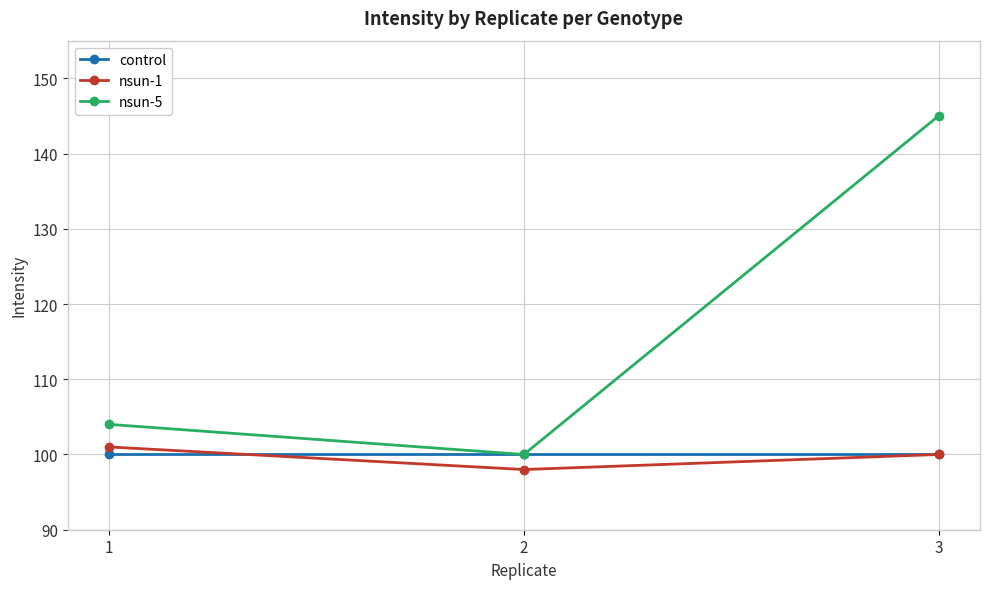

Reading right to left, extract all data points from this chart.

control: 3=100	2=100	1=100
nsun-1: 3=100	2=98	1=101
nsun-5: 3=145	2=100	1=104